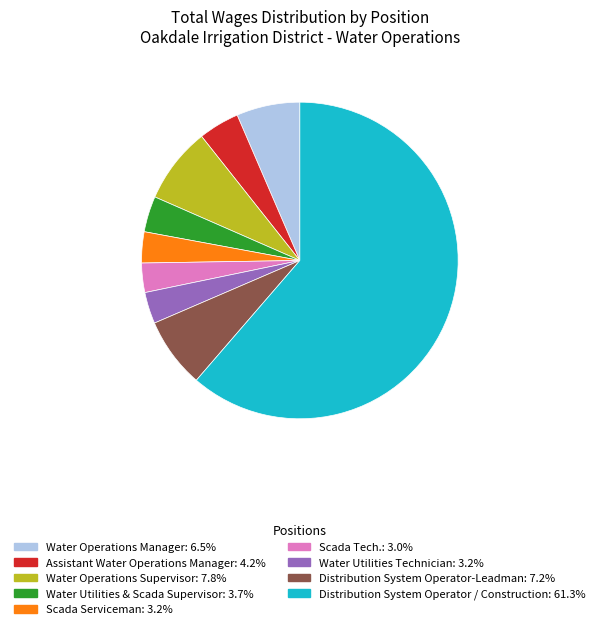

How many slices are in this pie chart?

9